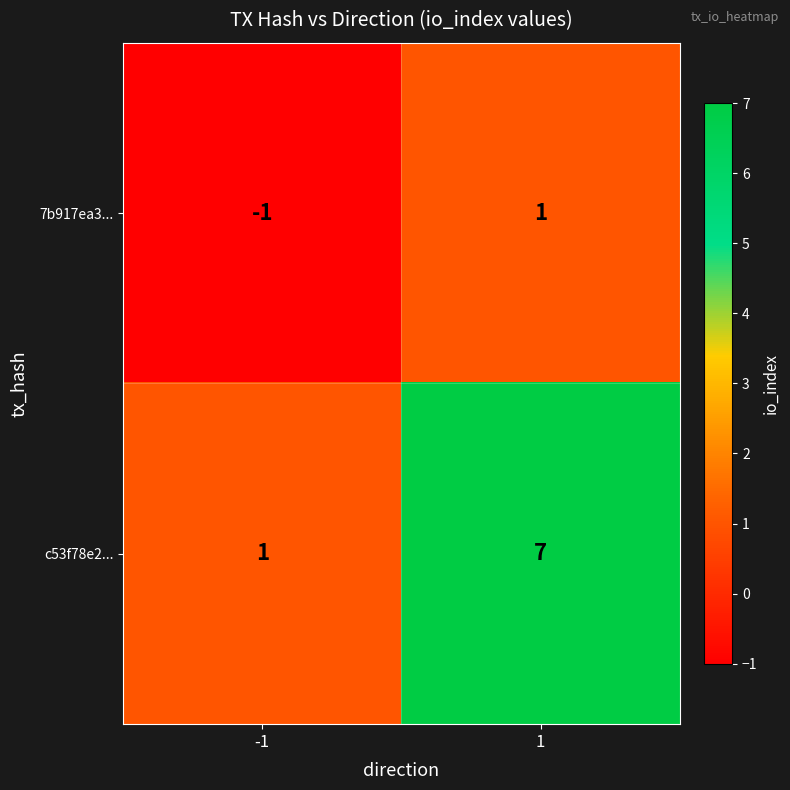

What is the maximum value for c53f78e2...?

7